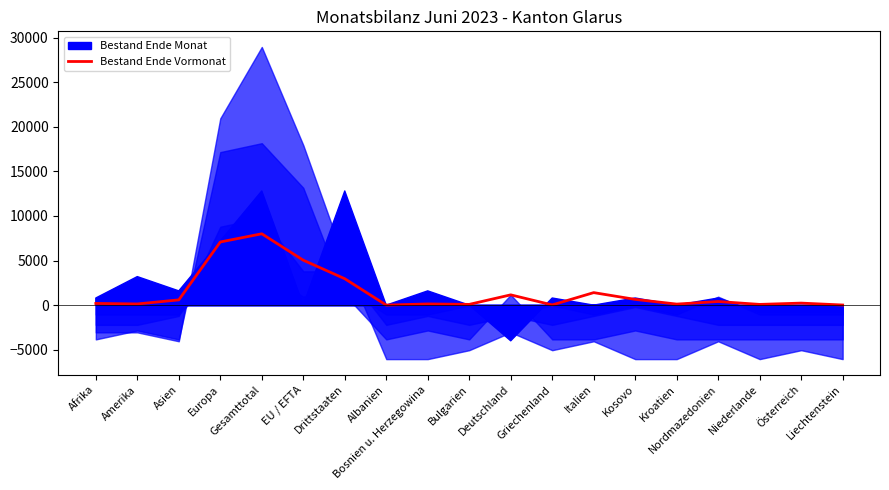

What is the maximum value for Bestand Ende Vormonat?

8000.0